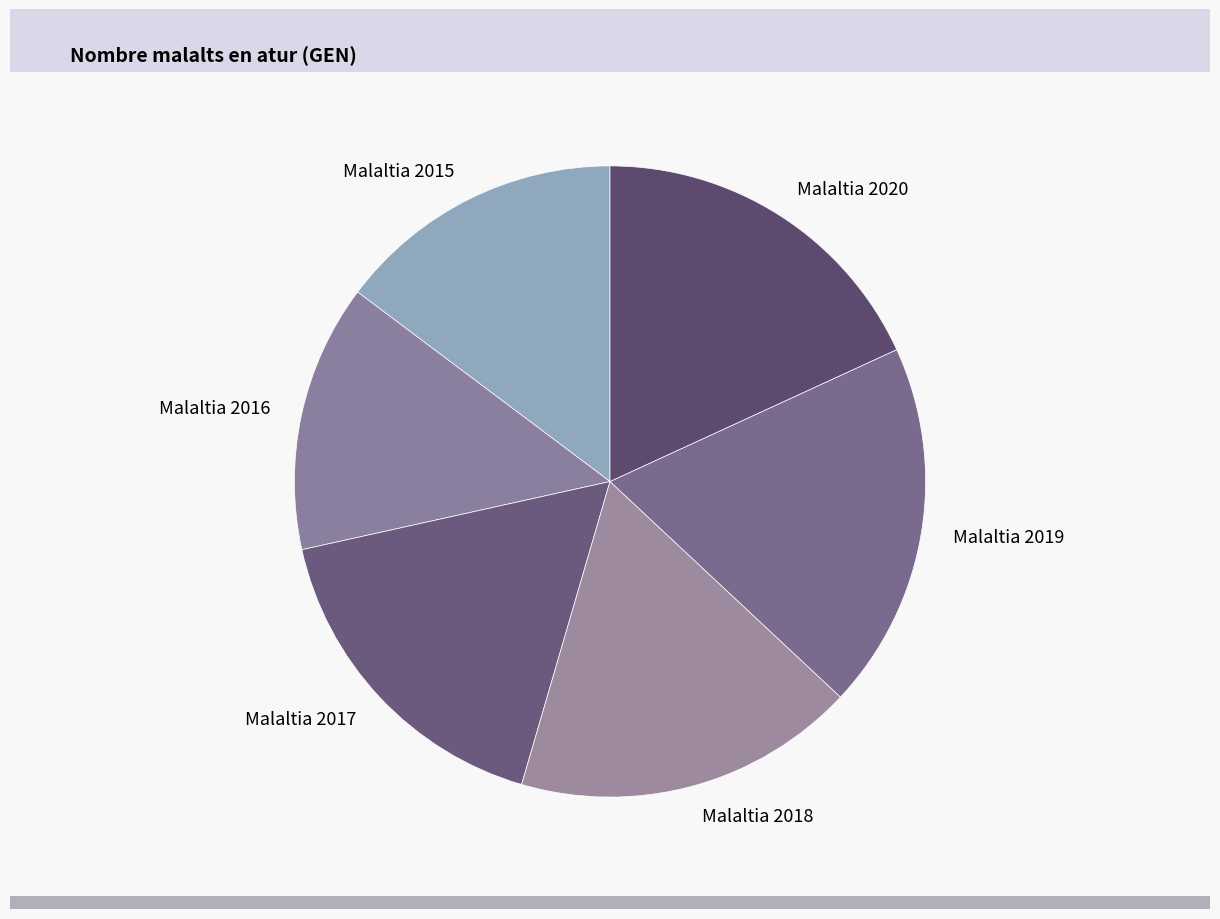

The Malaltia 2016 slice represents 5% of the pie. True or false?

False